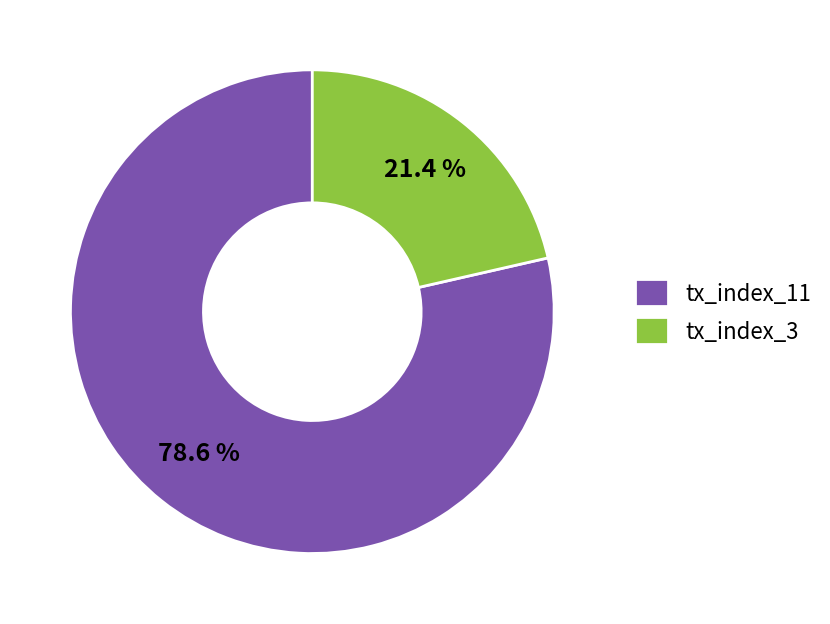

Rank the categories by value from highest to lowest.

tx_index_11, tx_index_3